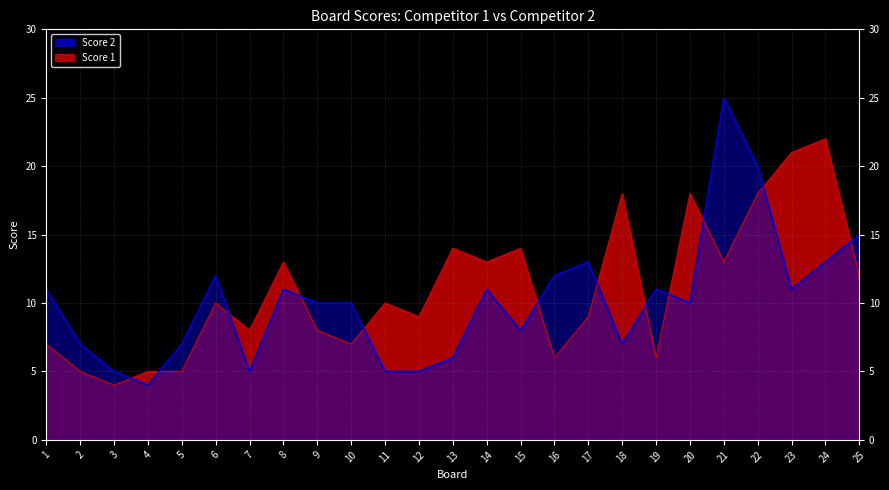

True or false: Score 1 has more than 2 points higher than both neighbors.

True